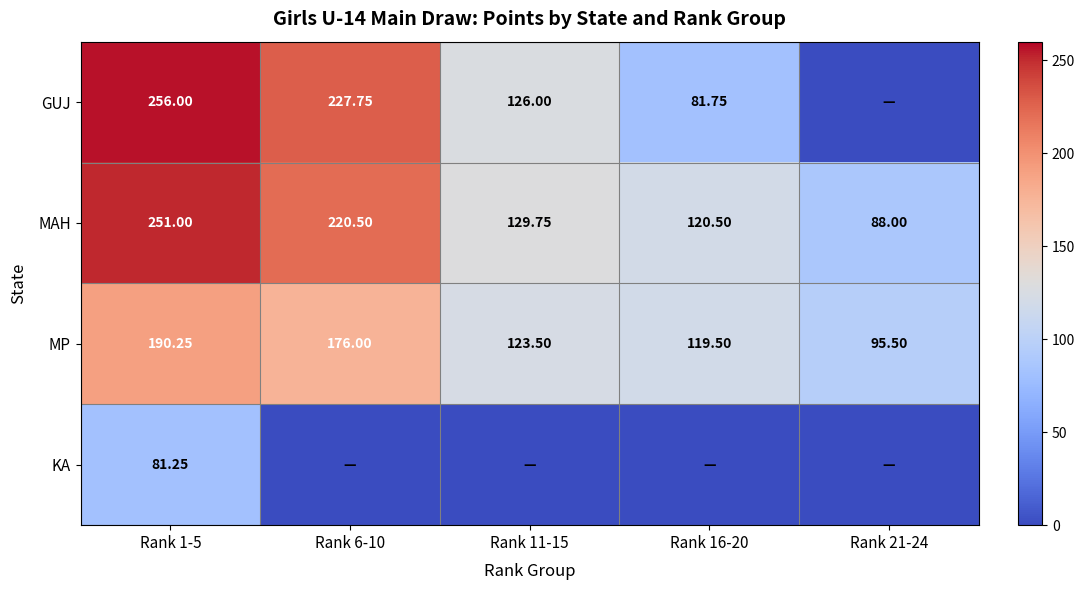

How many values in the MAH series exceed 129?

3